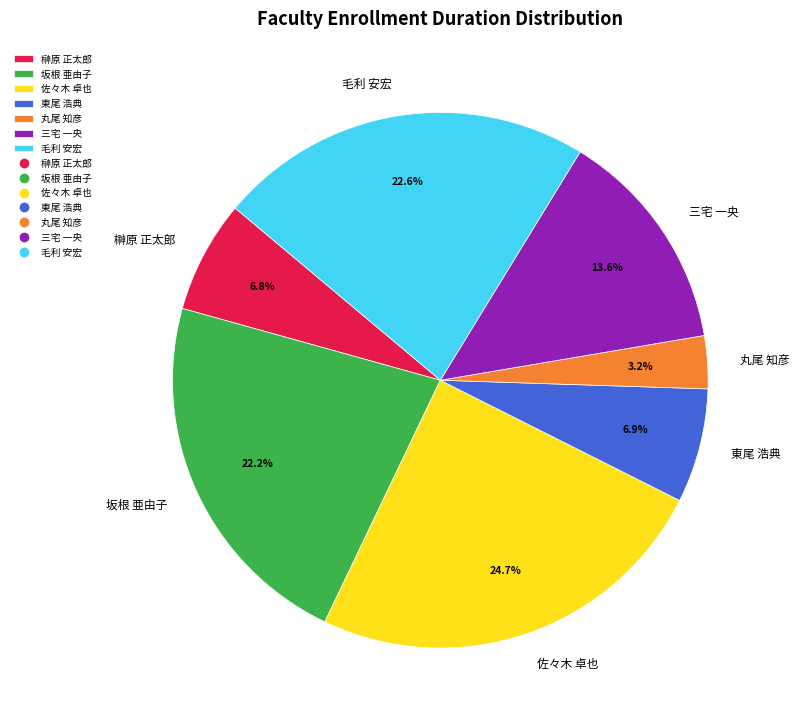

Do 榊原 正太郎 and 佐々木 卓也 together represent more than half of the pie?

No